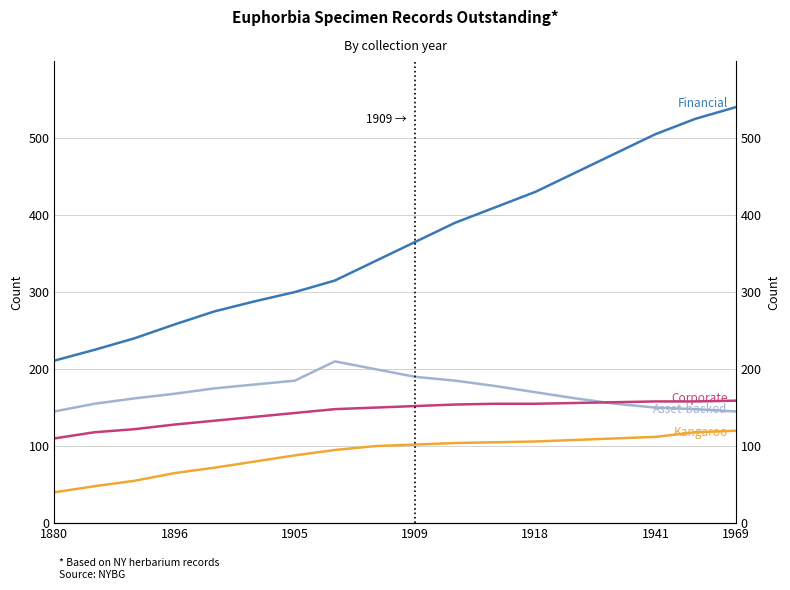

How many lines are shown in the chart?

4